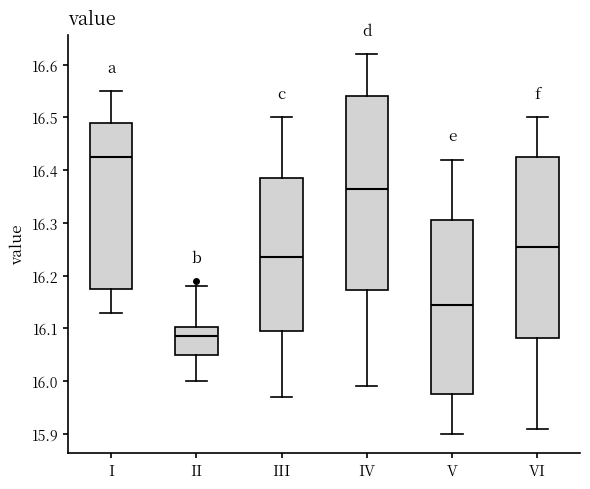

Which box's median line is the lowest?

II